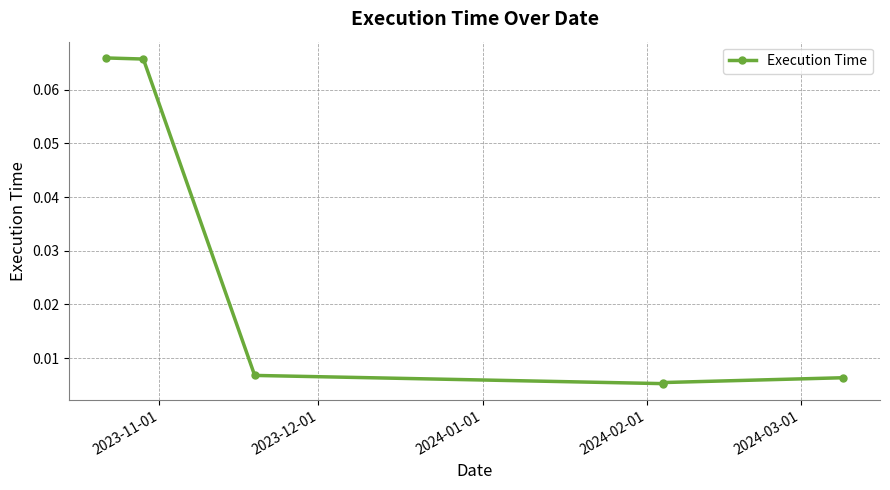

The chart shows a value of 0.0 at 2024-03-01. True or false?

True